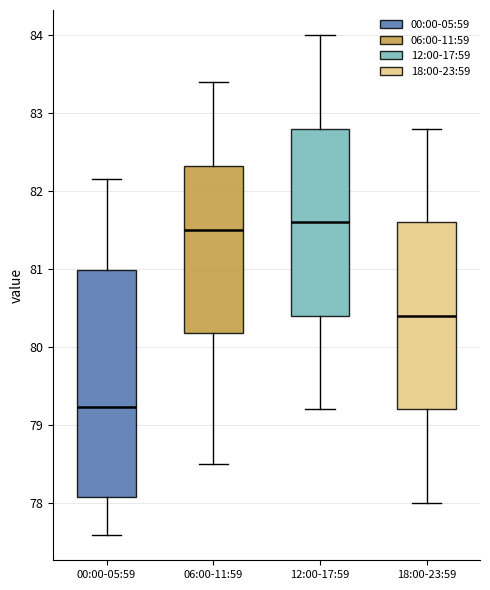

Which box has the lowest median line?

00:00-05:59